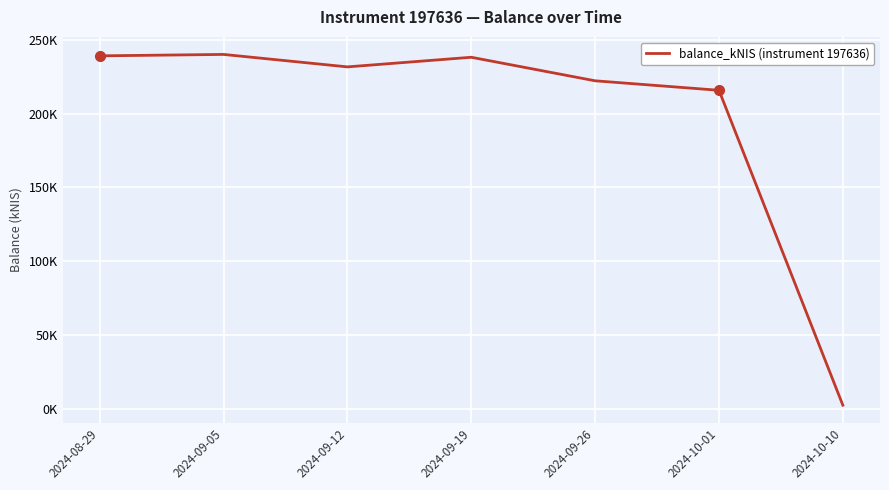

What is the greatest value displayed?

240.1